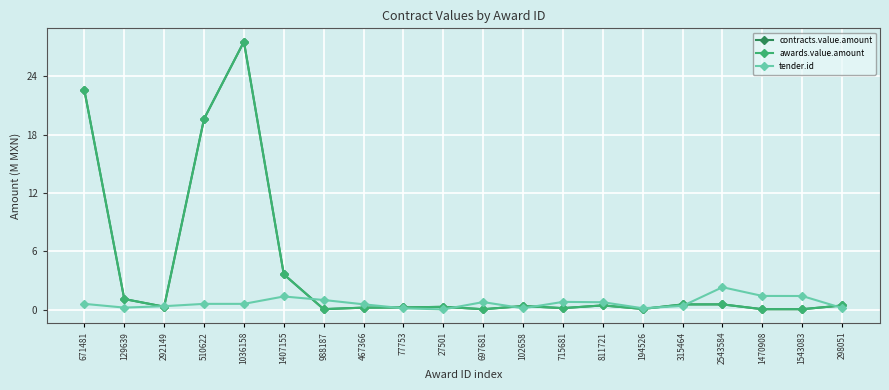

Does the chart have visible grid lines?

Yes